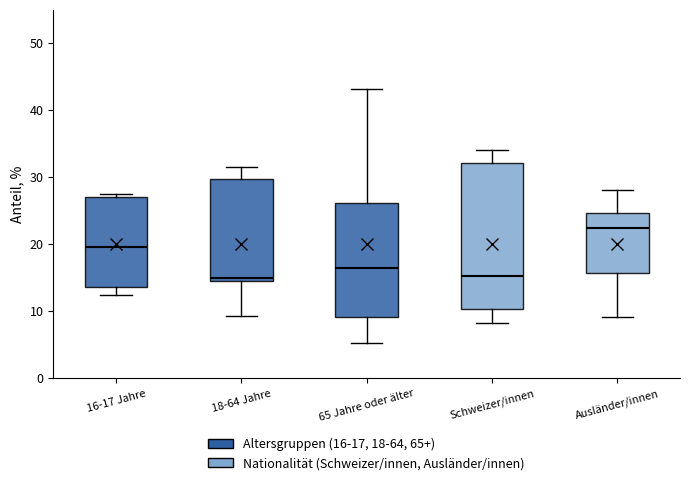

Which box's median line is the highest?

Ausländer/innen